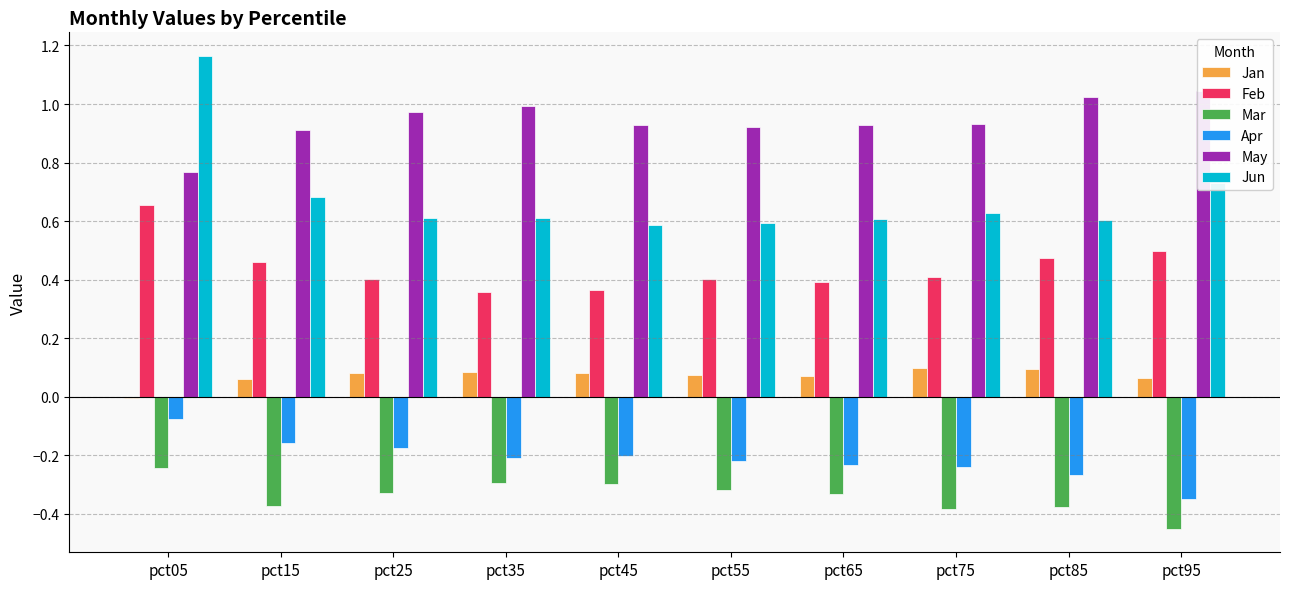

What is the value of the Mar bar at the 4th from the left?

-0.3